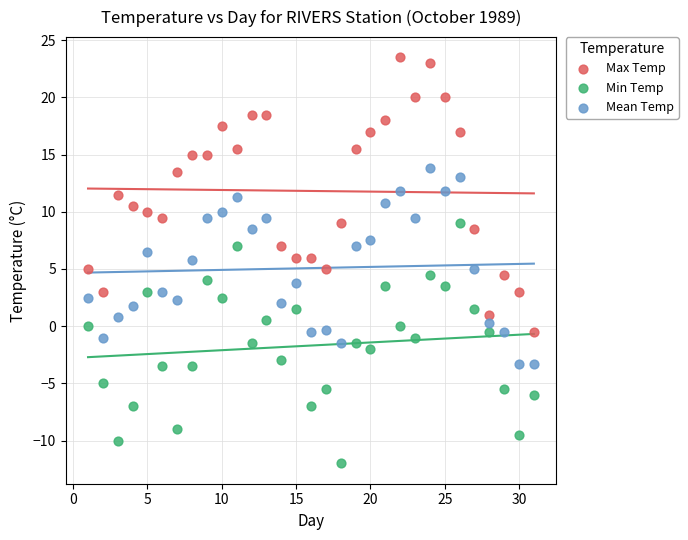

Across all data points, what is the range of X values (max minus min)?

30.0